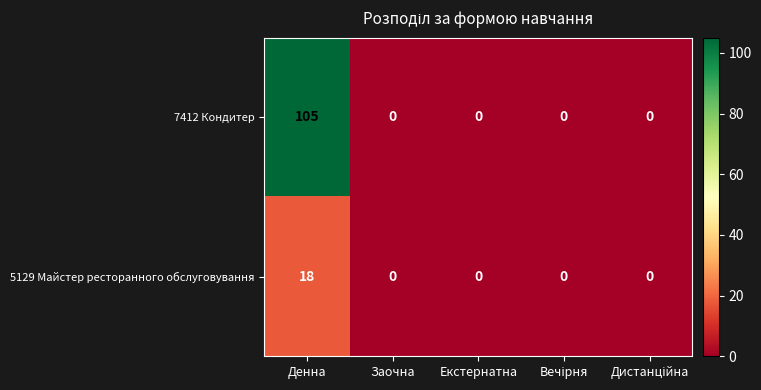

What is the sum of all 5129 Майстер ресторанного обслуговування values?

18